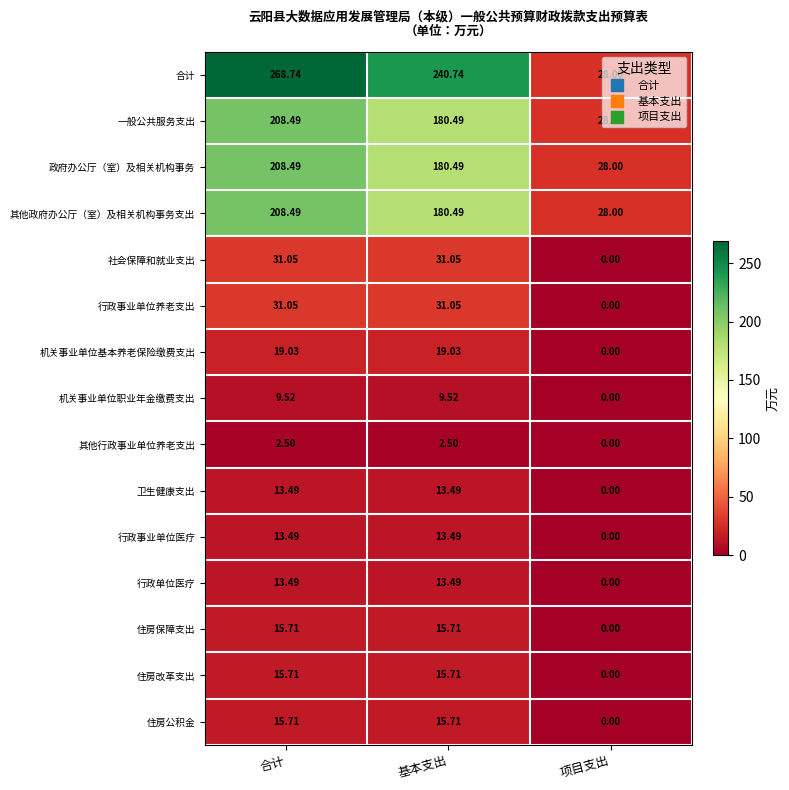

Which category has the highest value in the 合计 series?

合计